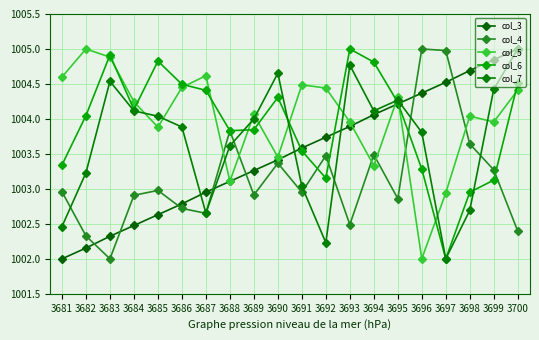

At which category is the sum across all series the highest?

3700